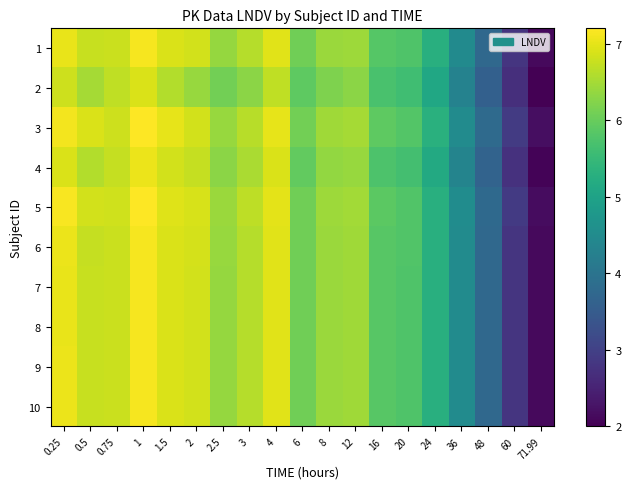

At which category is the sum across all series the highest?

1